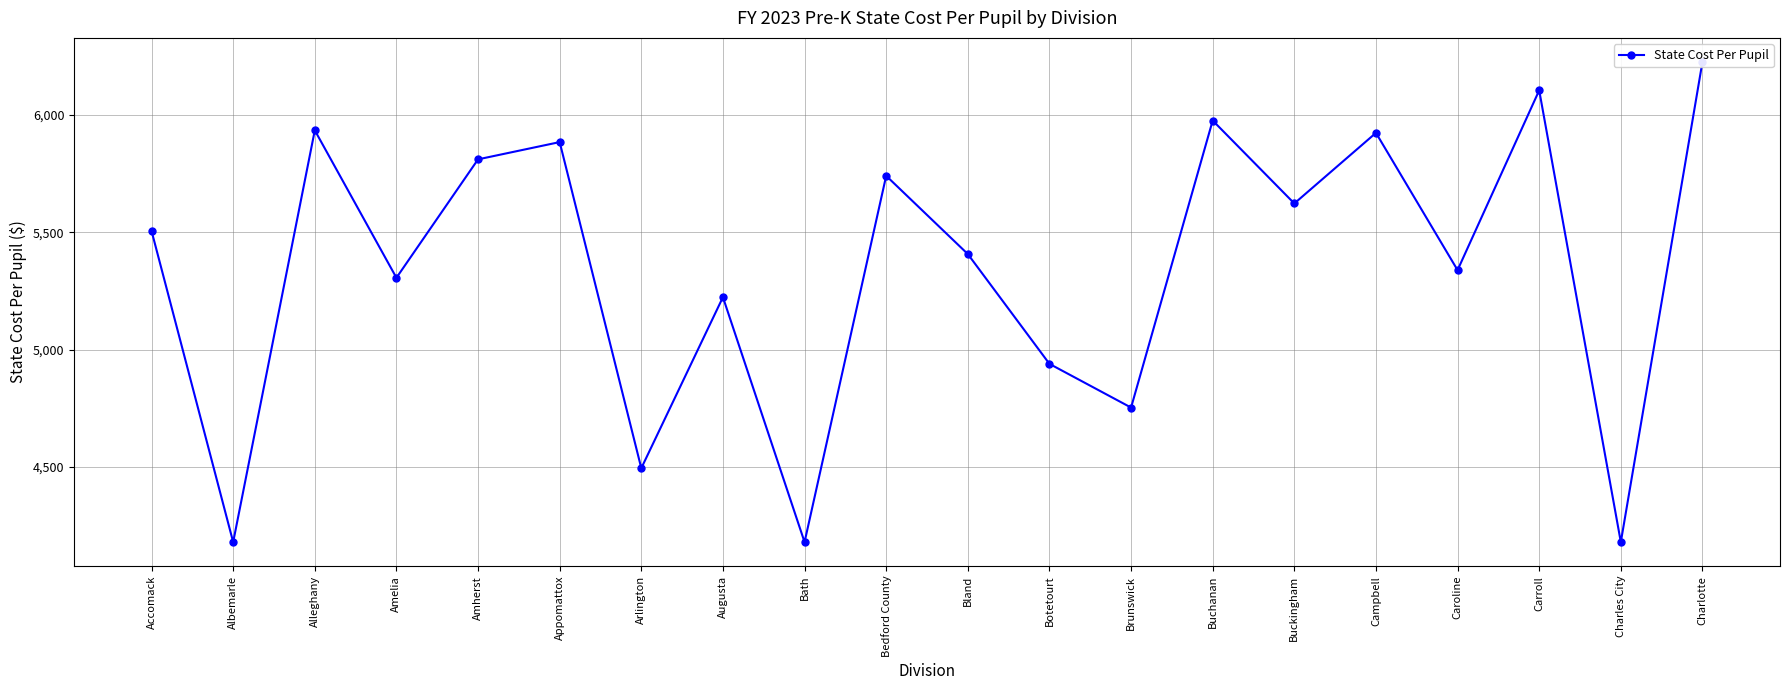

What is the change in value from Albemarle to Bedford County?

+1561.5